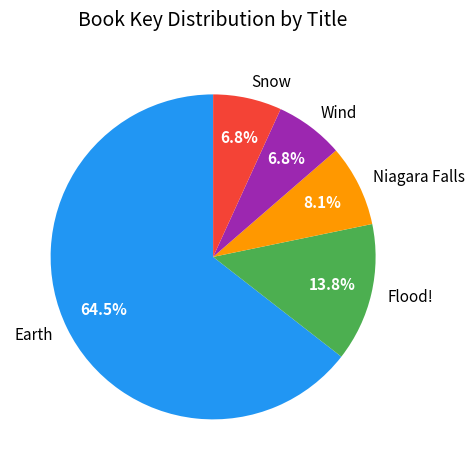

What percentage is the Flood! slice, to the nearest percent?

14%